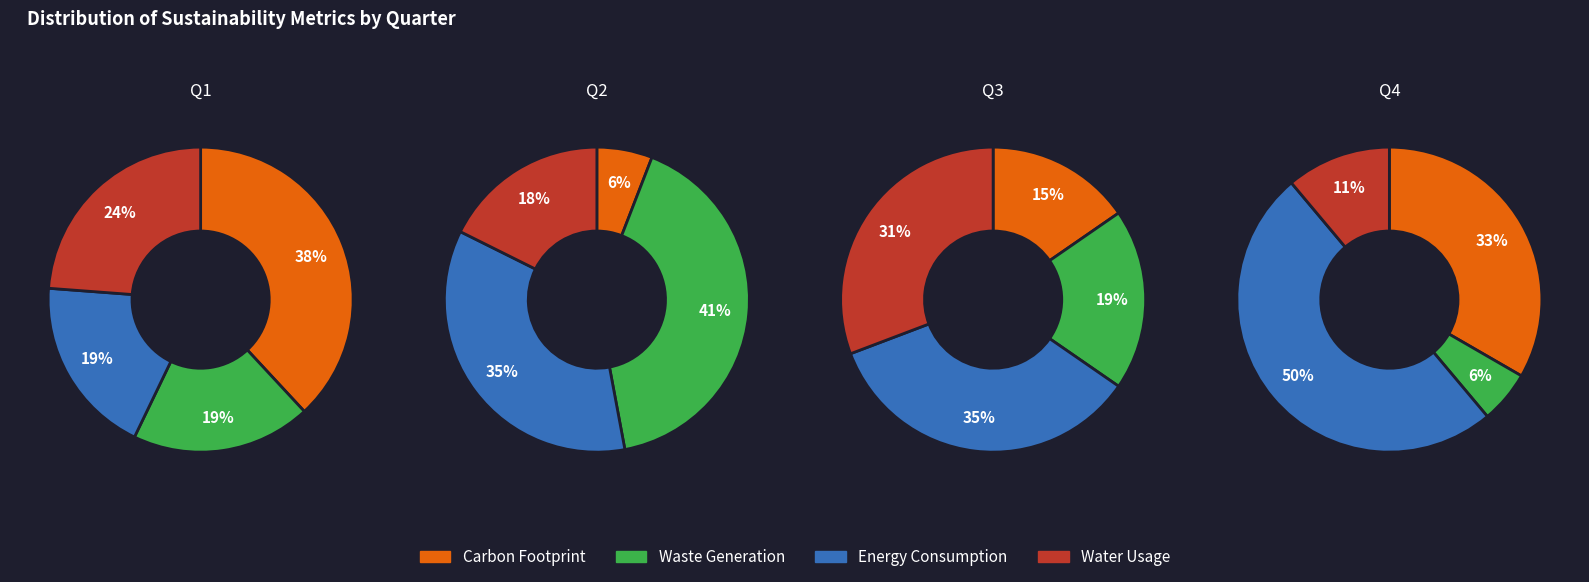

True or false: 2 accounts for 36% of the total.

False